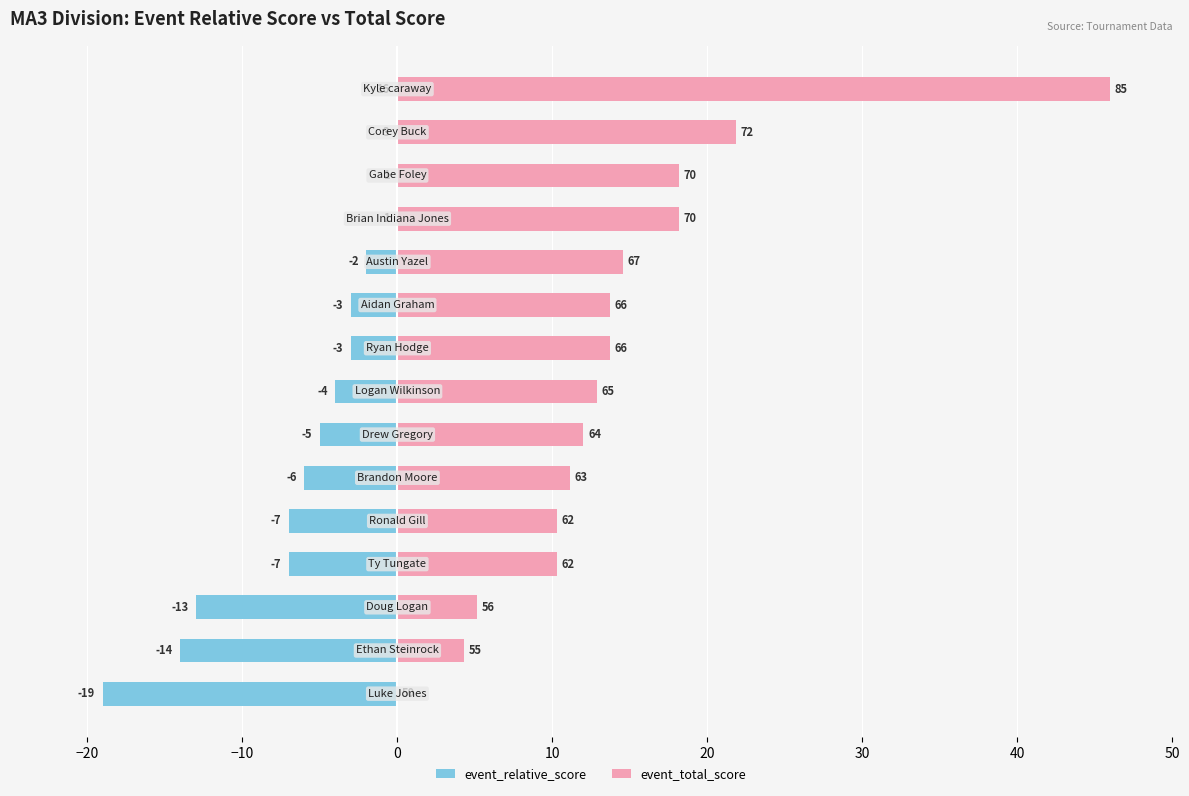

At how many categories does at least one series exceed 22?

1